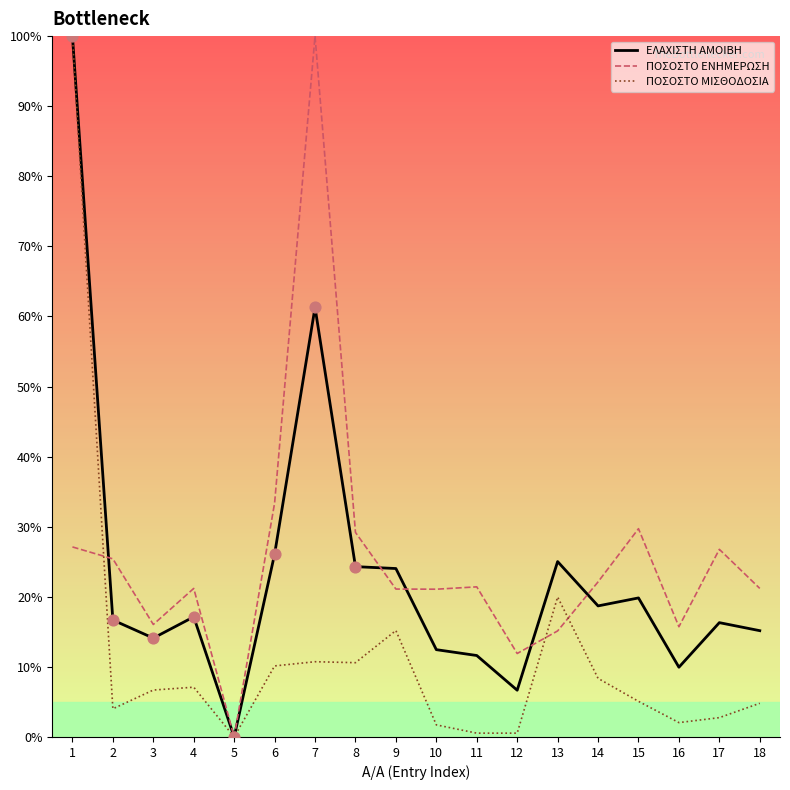

Which series has the largest total across all categories?

ΠΟΣΟΣΤΟ ΕΝΗΜΕΡΩΣΗ